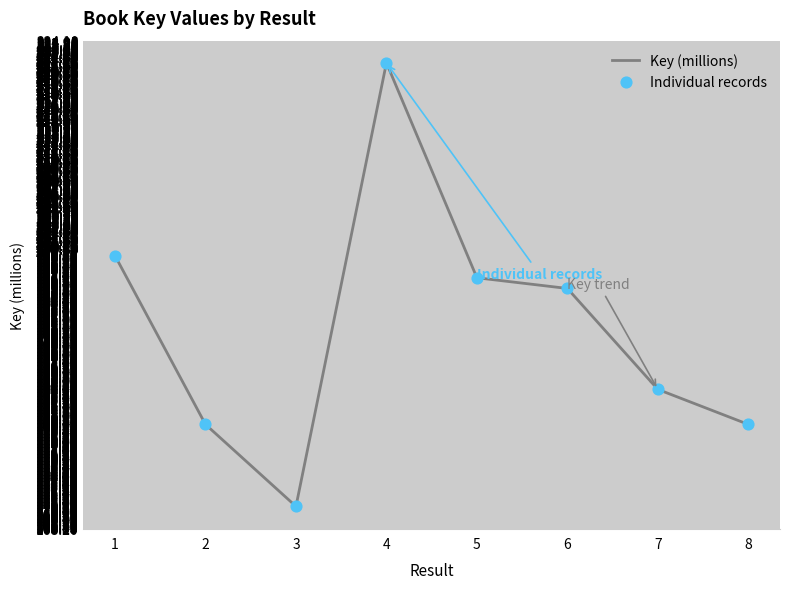

Read the value at 5.

196.9